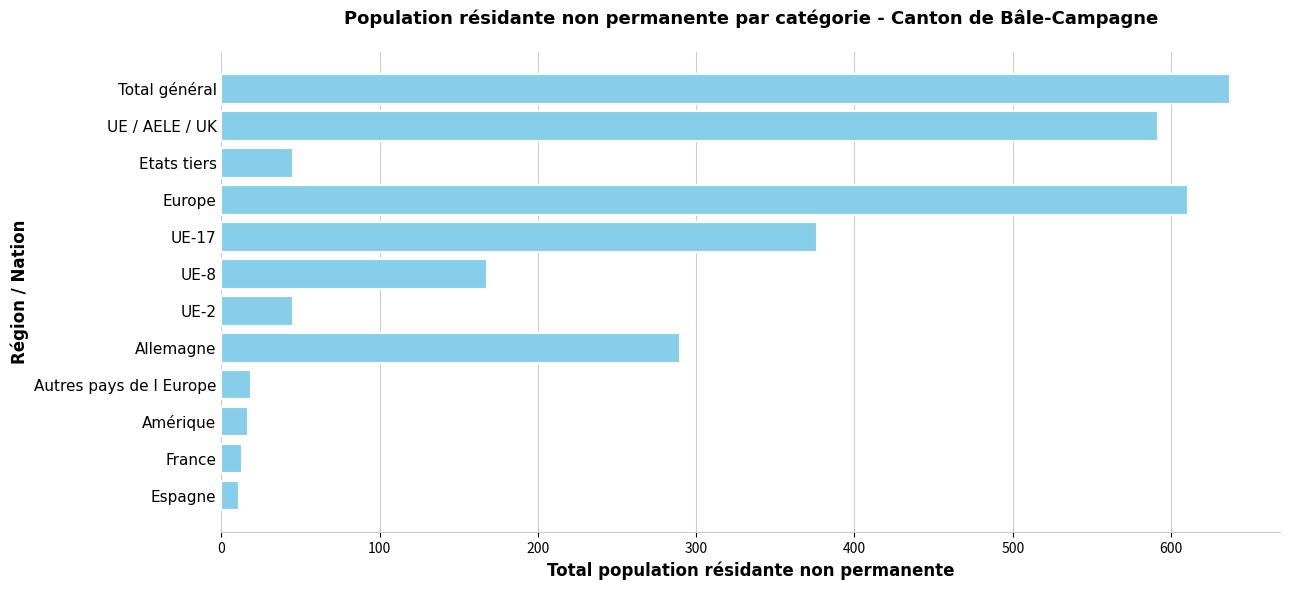

What is the label of the 9th bar from the bottom?

Europe